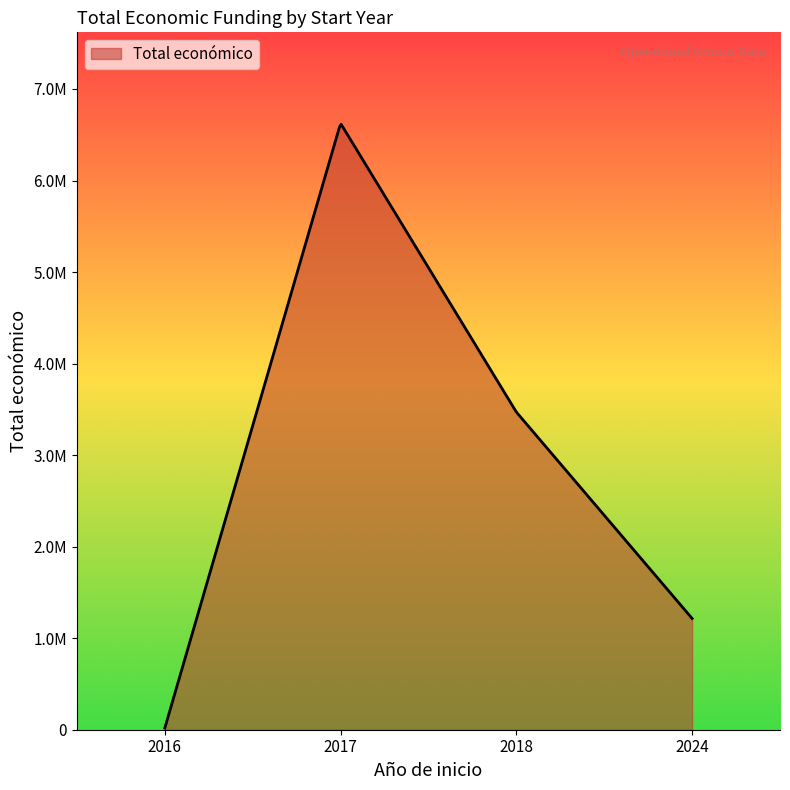

At which category does the chart reach its peak across all series?

2017